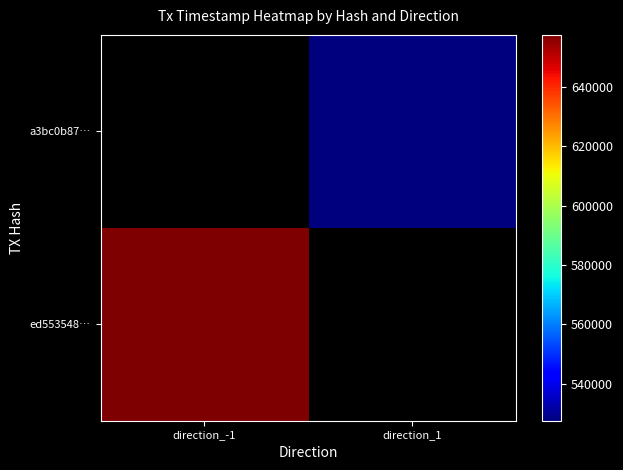

What is the minimum value shown in the chart?

1718527595.0